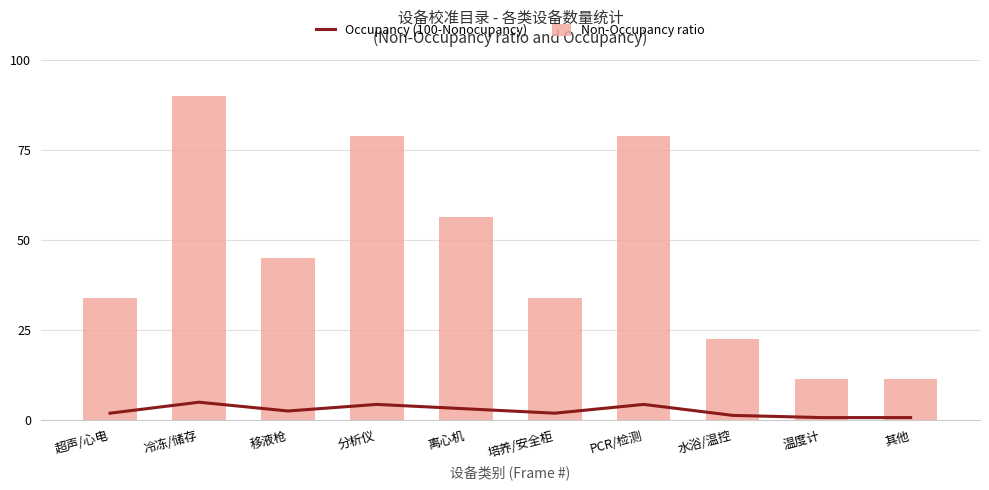

What is the sum of all Non-Occupancy ratio values?

461.2